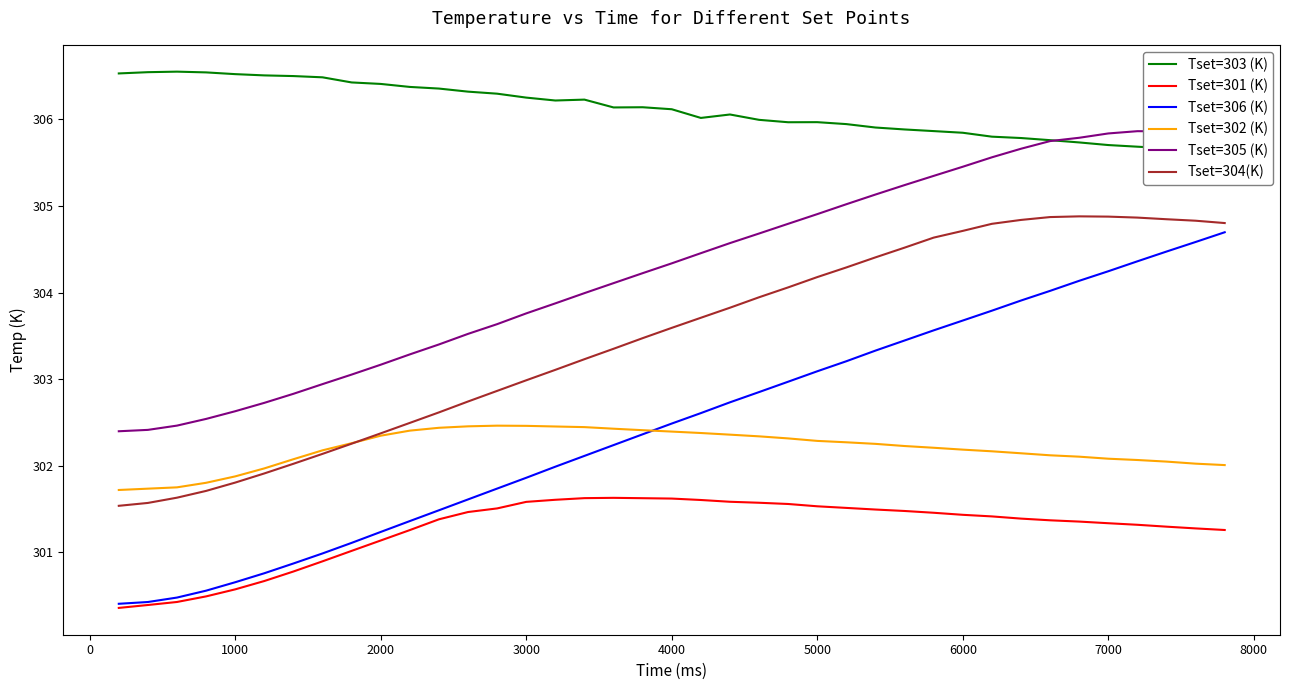

True or false: Tset=302 (K) and Tset=305 (K) cross at least once.

False